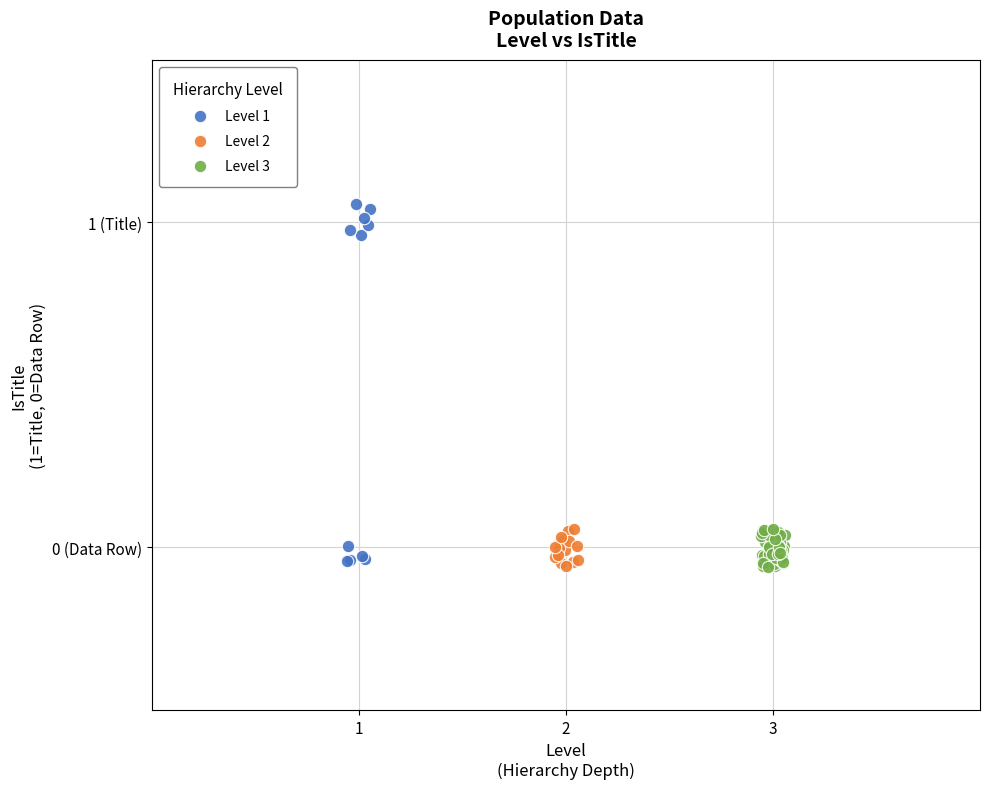

Which series reaches the maximum Y coordinate?

Level 1